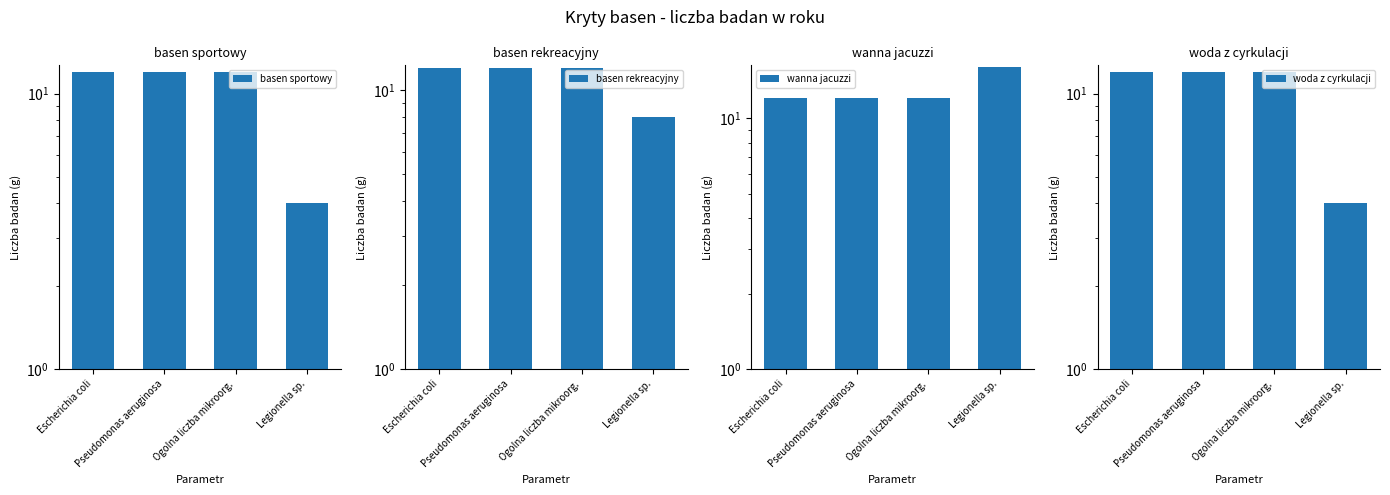

What are all the series names shown in the legend?

basen sportowy, basen rekreacyjny, wanna jacuzzi, woda z cyrkulacji